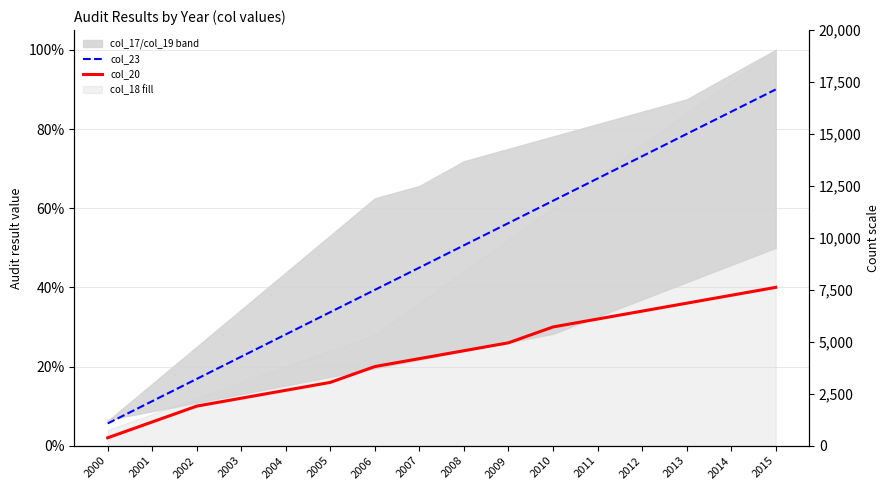

Which series has the largest range (max minus min)?

col_23